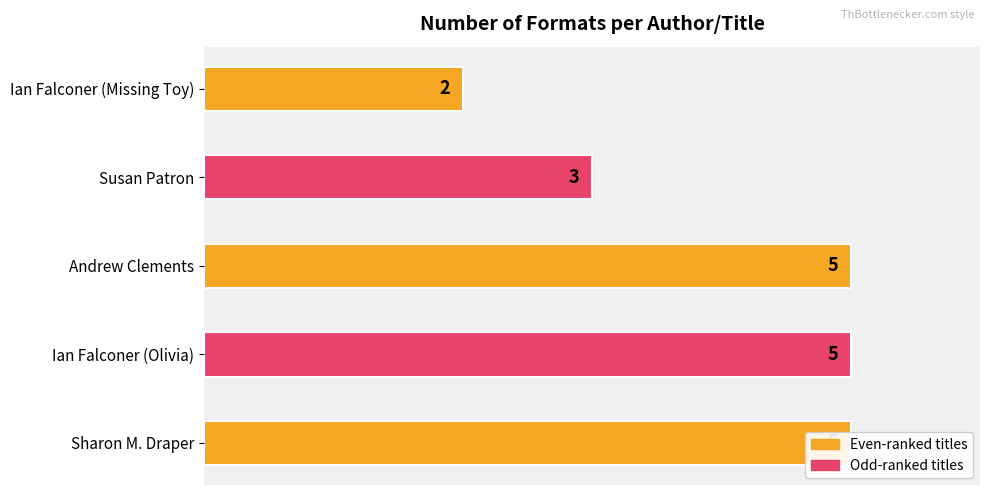

Is it true that the value at Ian Falconer (Missing Toy) is 4?

False